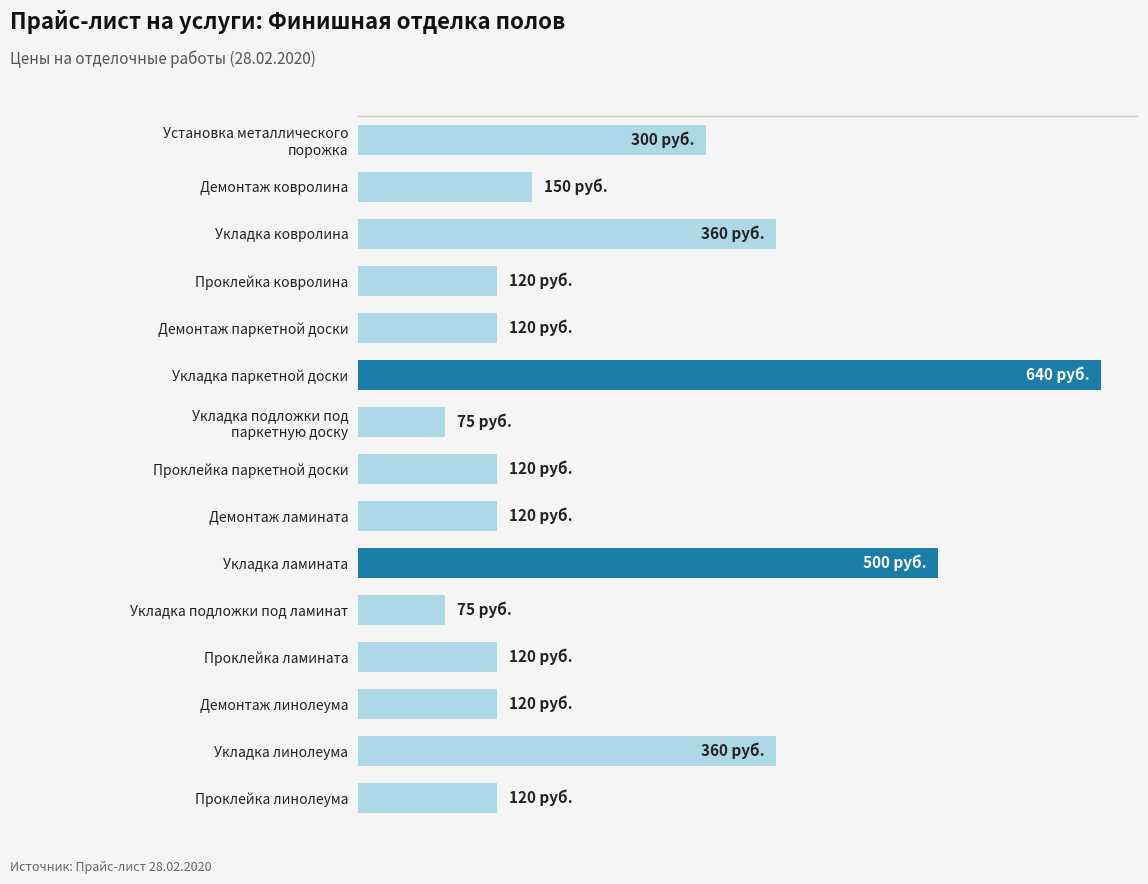

Does the chart contain any negative values?

No